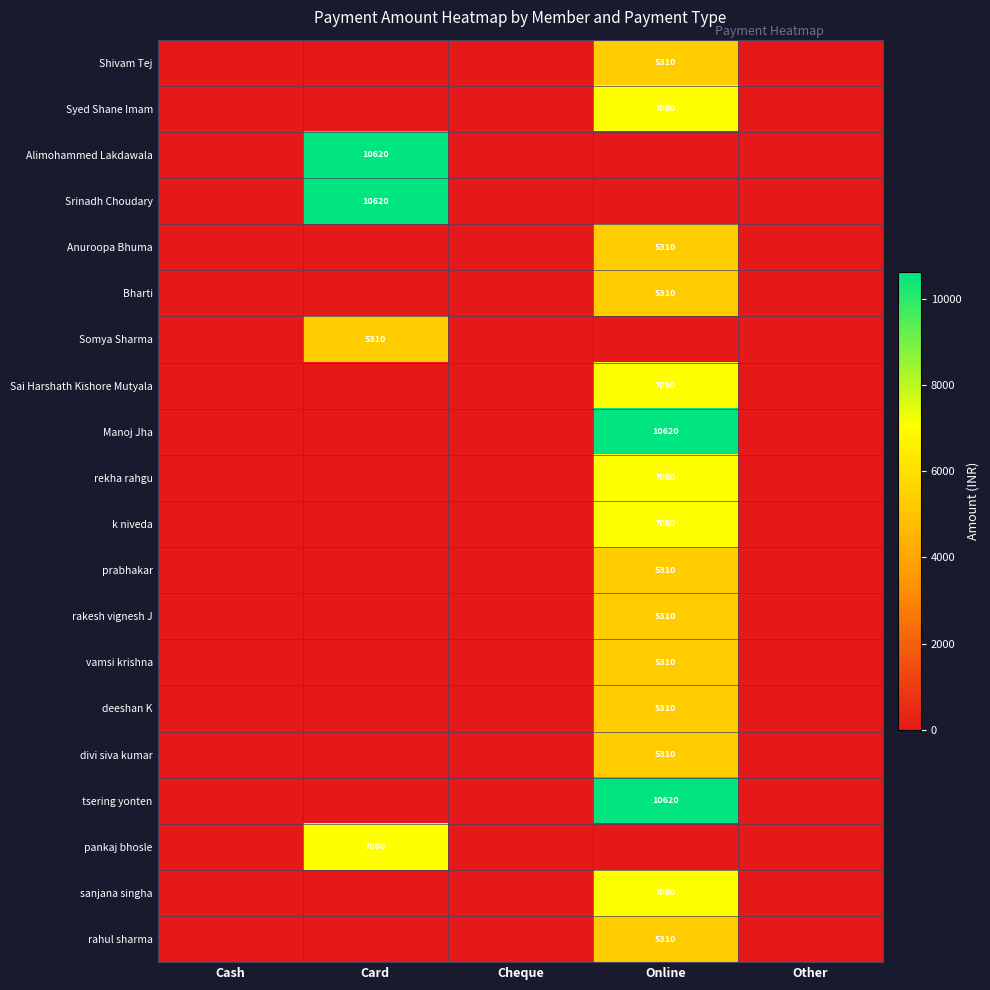

True or false: Srinadh Choudary has a value of 4935 at Card.

False